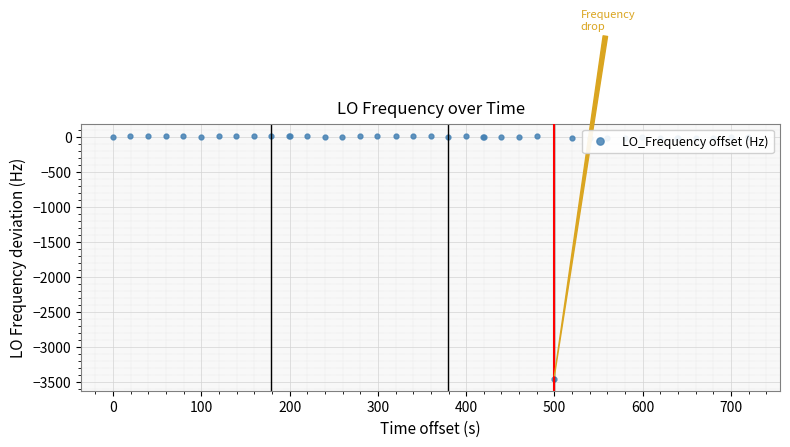

True or false: the data has more than 0 interior local peaks.

True